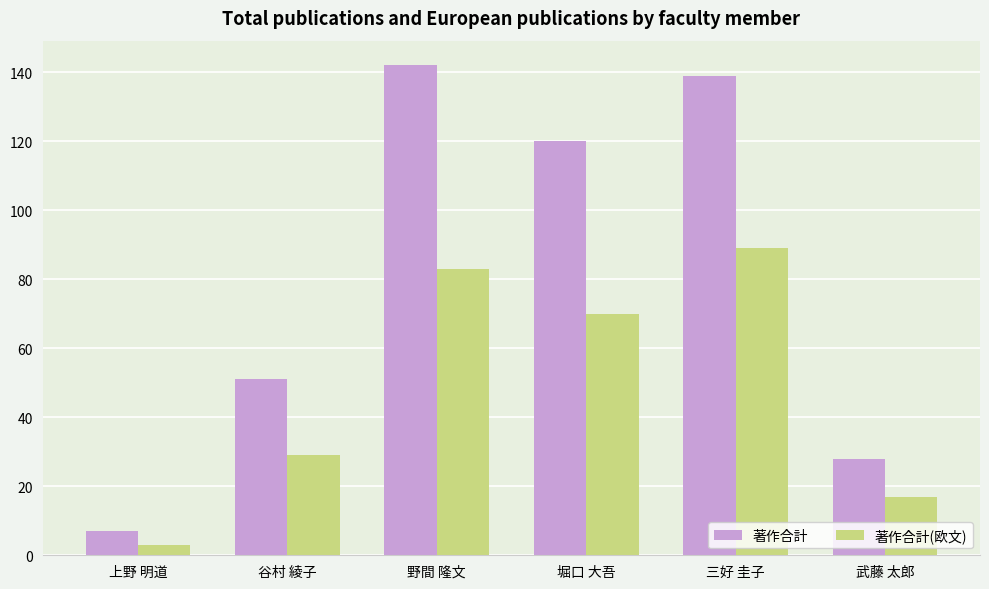

Rank the series by their average value, from lowest to highest.

著作合計(欧文), 著作合計